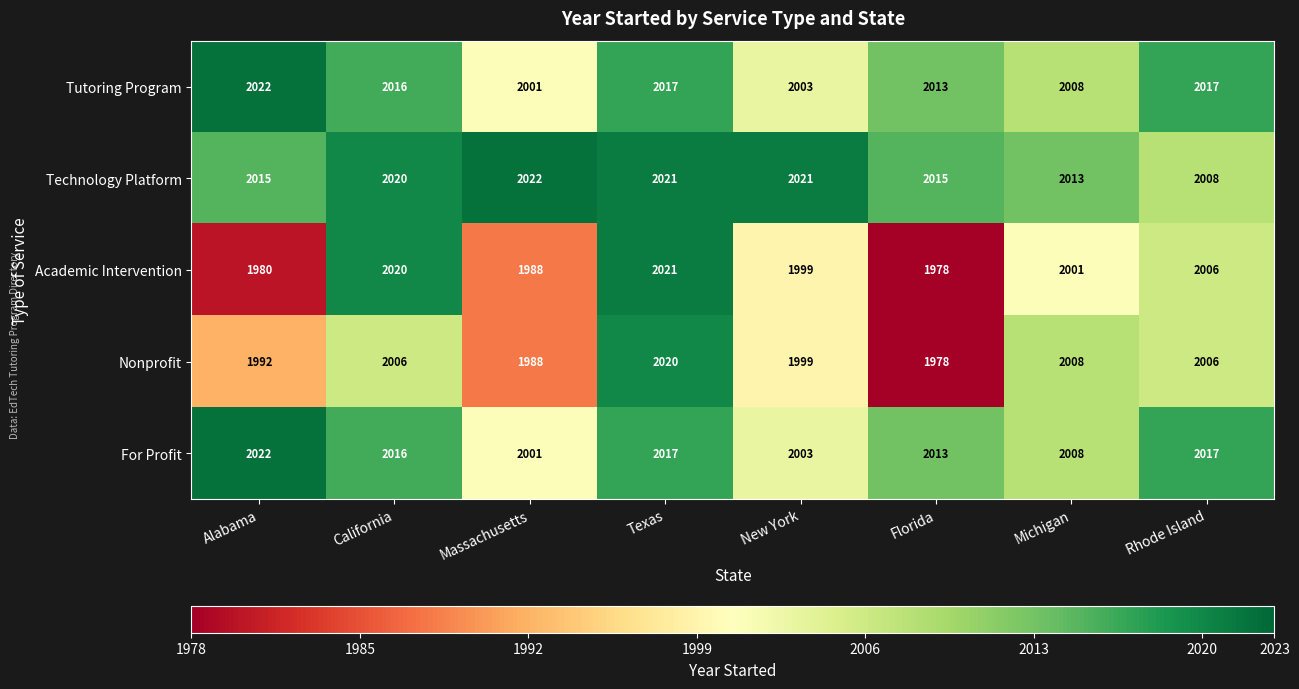

The Nonprofit series shows 2779 at Florida. True or false?

False